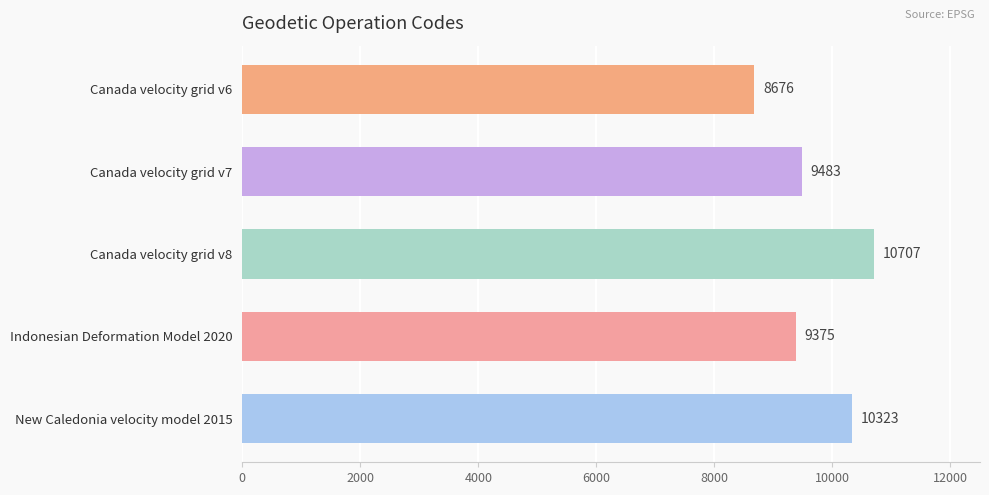

Rank the categories by value from highest to lowest.

Canada velocity grid v8, New Caledonia velocity model 2015, Canada velocity grid v7, Indonesian Deformation Model 2020, Canada velocity grid v6